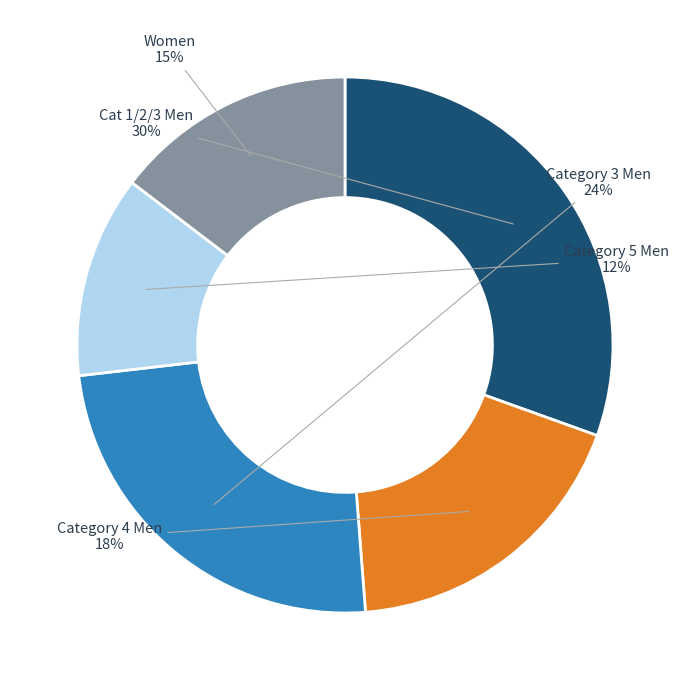

True or false: Cat 1/2/3 Men accounts for 30% of the total.

True